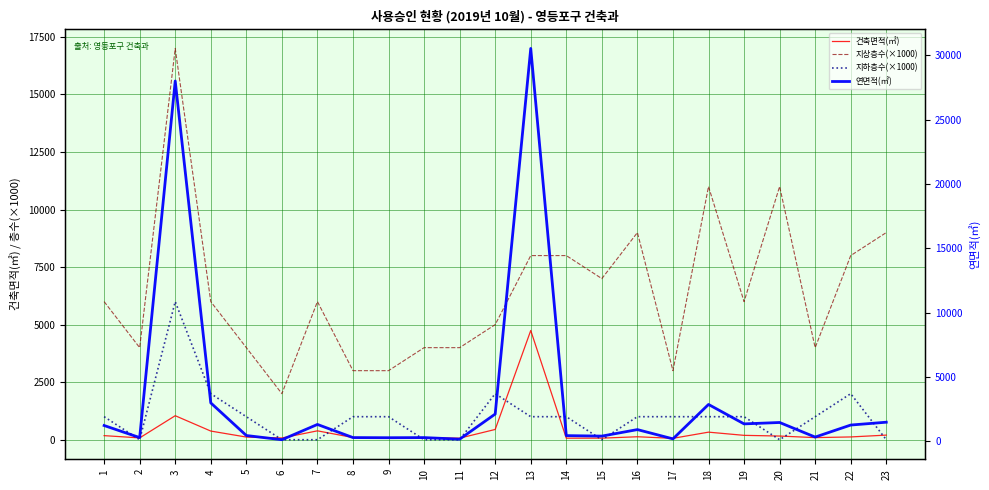

The value of 지상층수(×1000) at 22 is 13321.8. True or false?

False